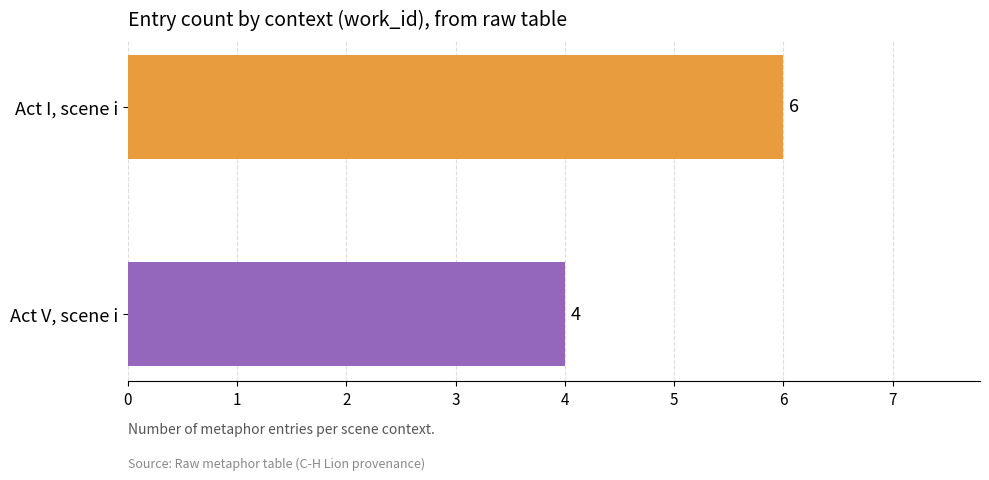

The chart shows a value of 4 at Act I, scene i. True or false?

False